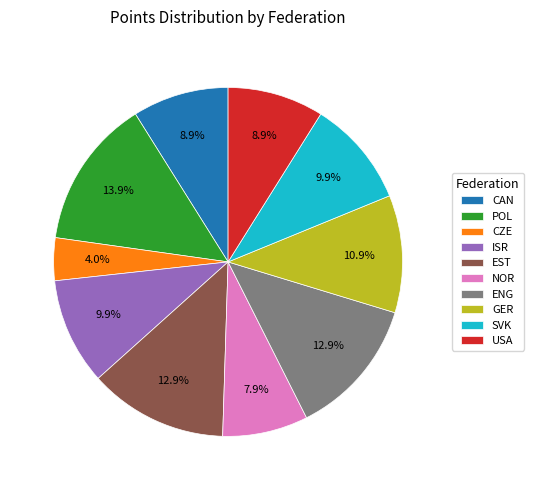

Is it true that USA is 9% of the pie?

True